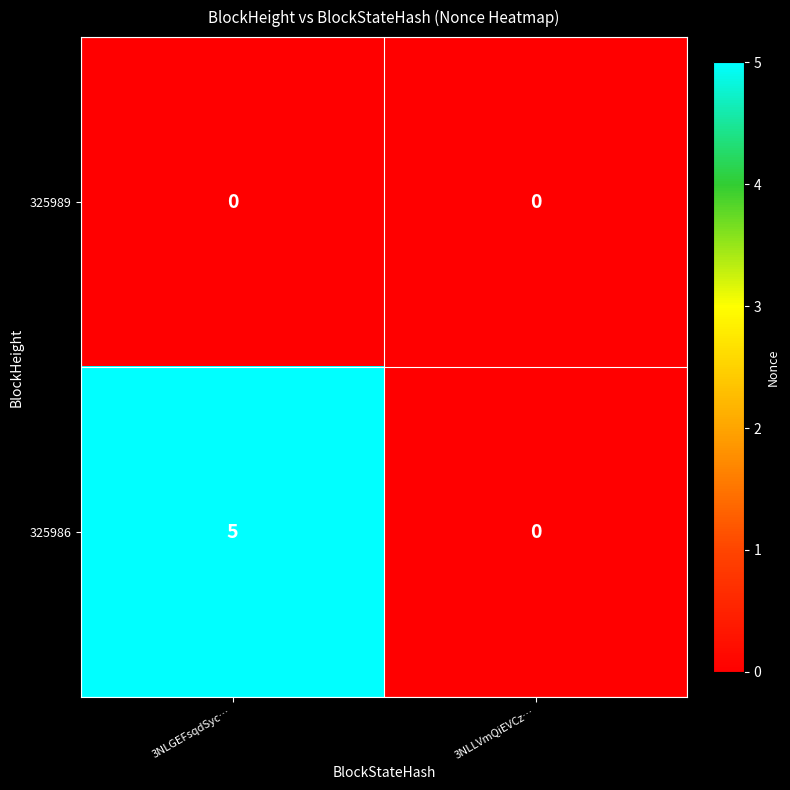

How many data points in 325986 are less than 5?

1